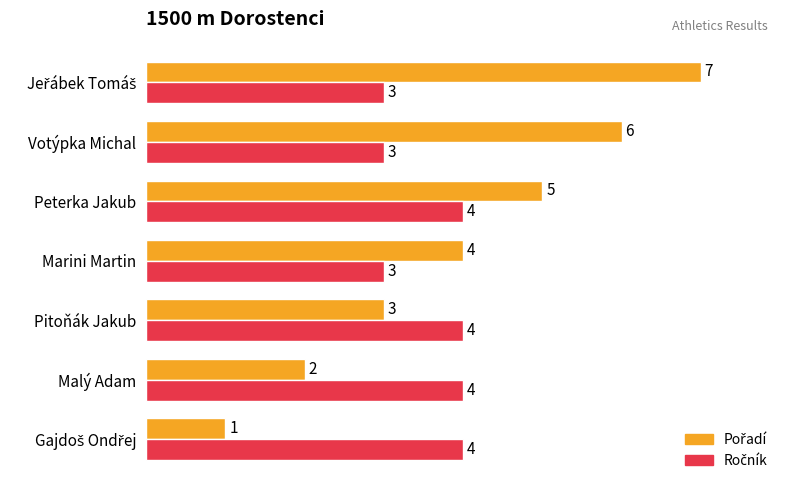

What is the difference between the highest and lowest values at Votýpka Michal?

3